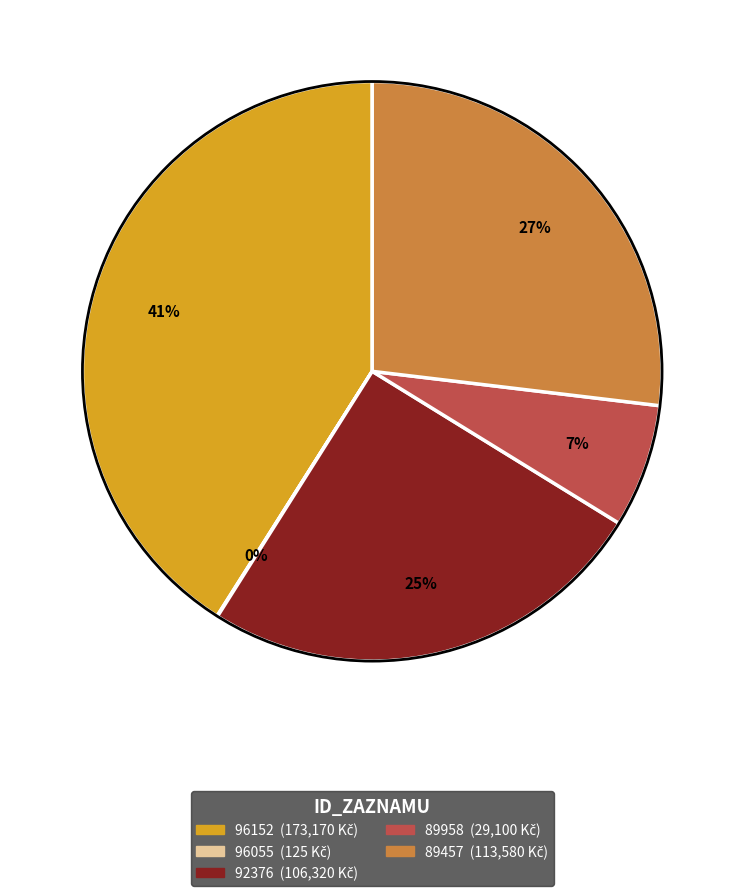

To the nearest percent, what portion does 92376 represent?

25%